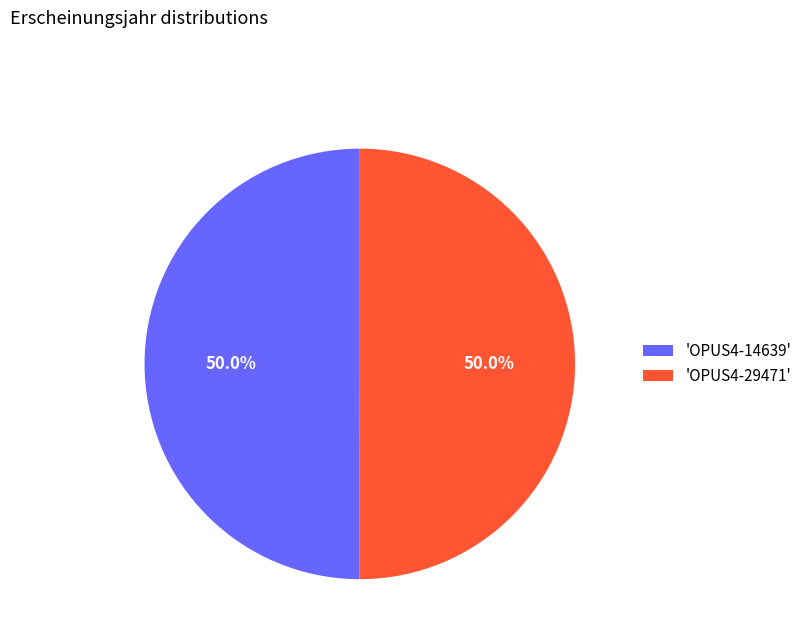

What is the ratio of the value at 'OPUS4-29471' to the value at 'OPUS4-14639'?

1.0